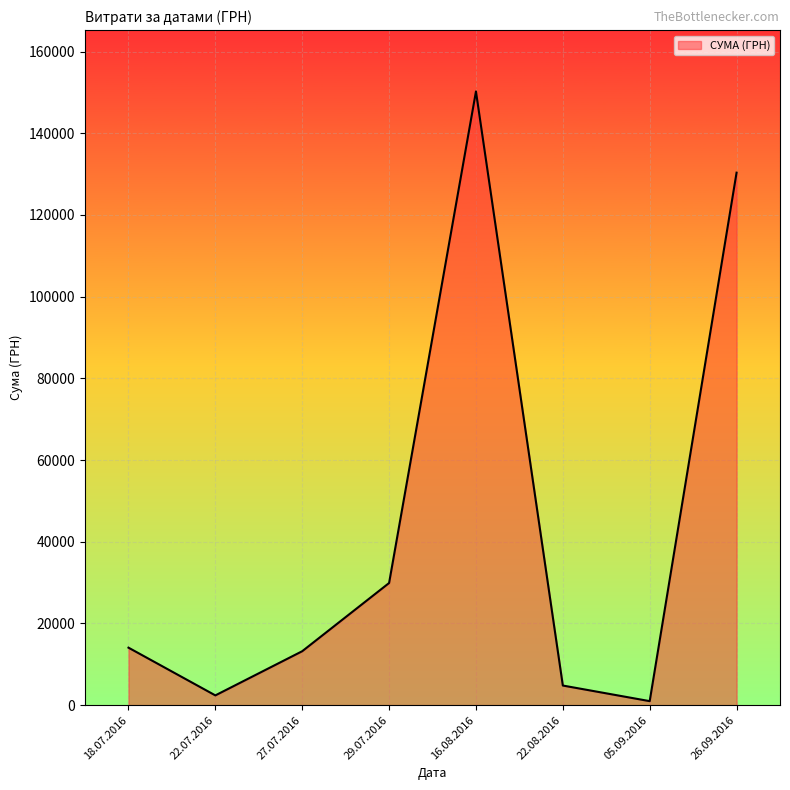

How many lines are shown in the chart?

1